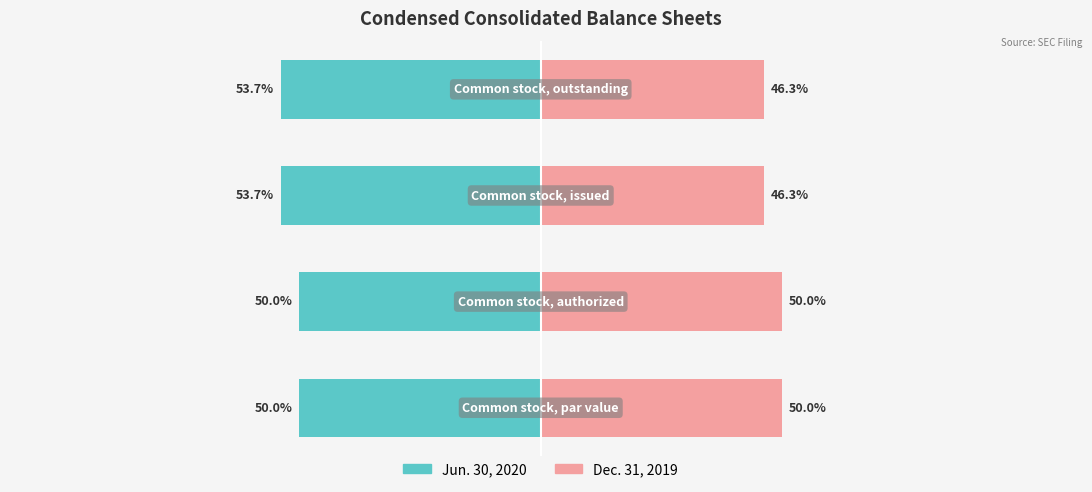

At 3, list the series in order from largest to smallest.

Dec. 31, 2019, Jun. 30, 2020